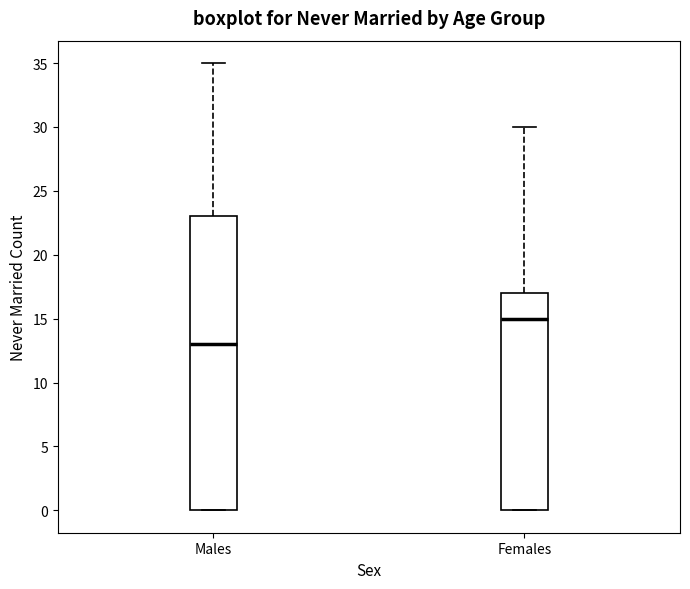

Comparing the boxes themselves (not the whiskers), which one is the tallest?

Males